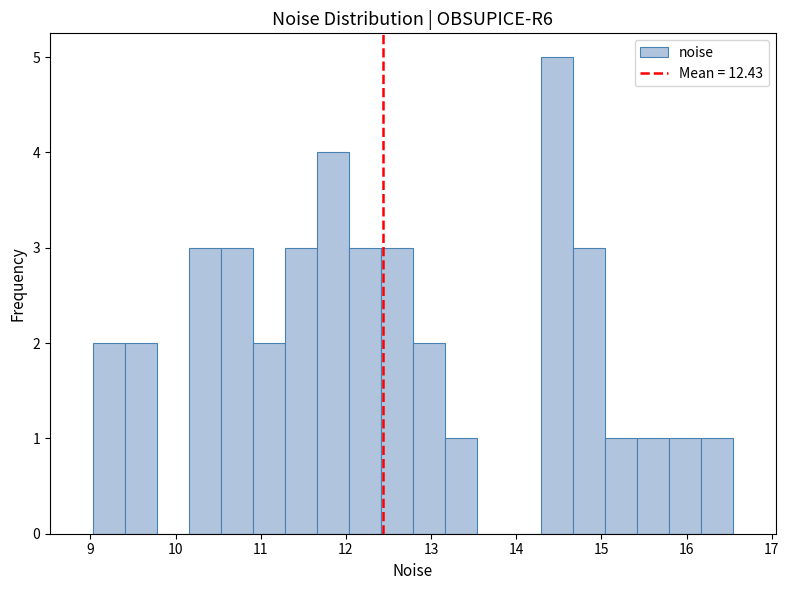

Read against the x-axis, roughly where is the centre of the tallest bar?

14.5